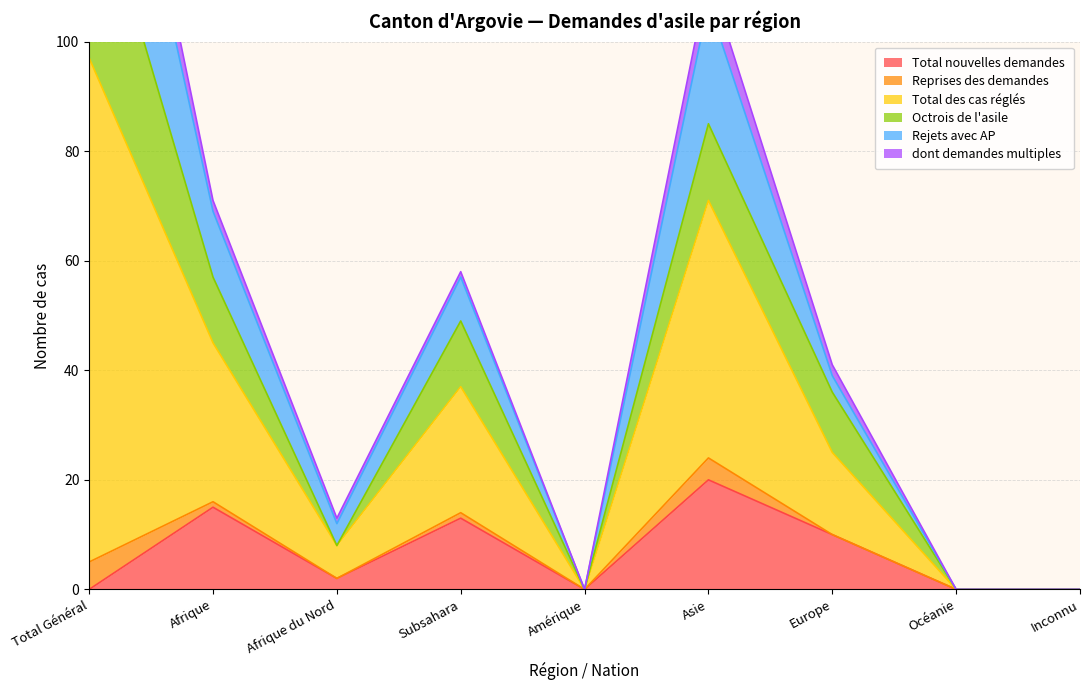

Is it true that Total nouvelles demandes equals 0 at Inconnu?

True